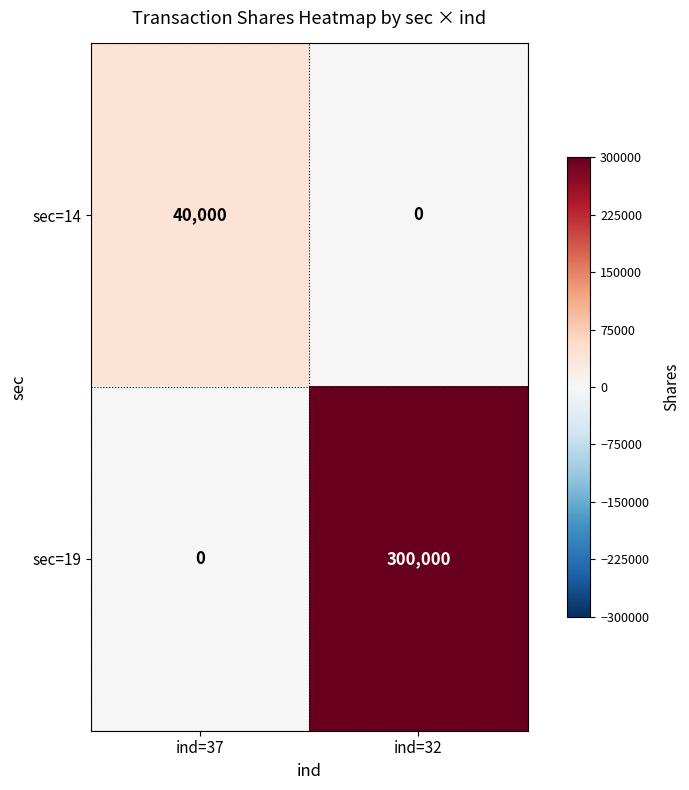

What is the total value across all series at ind=32?

300000